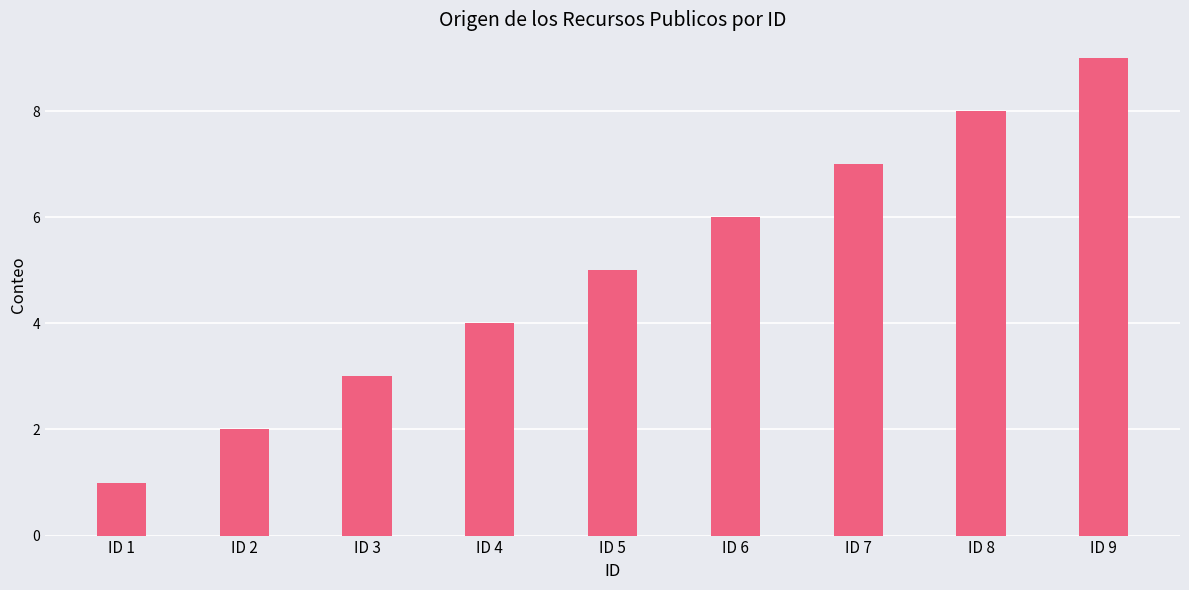

What value does the data have at ID 6?

6